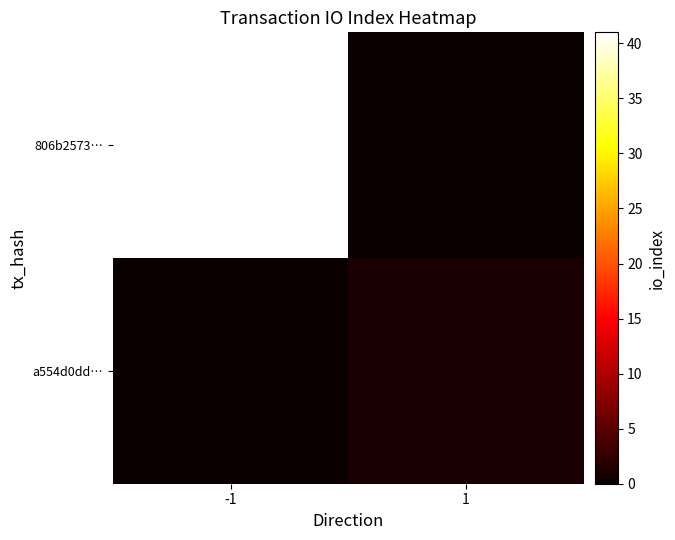

At which category is the sum across all series the highest?

-1